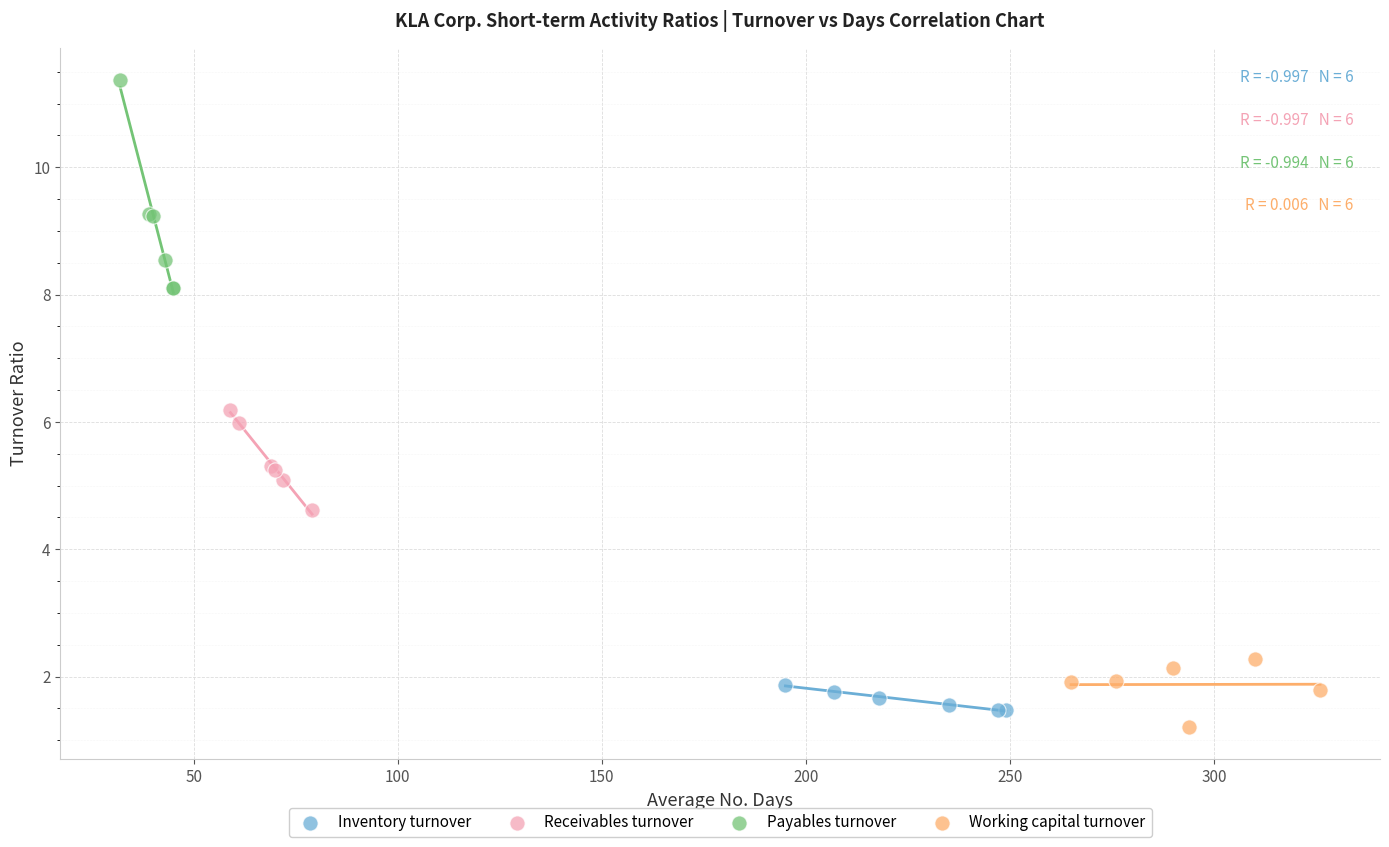

Which series contains the highest Y value?

Payables turnover